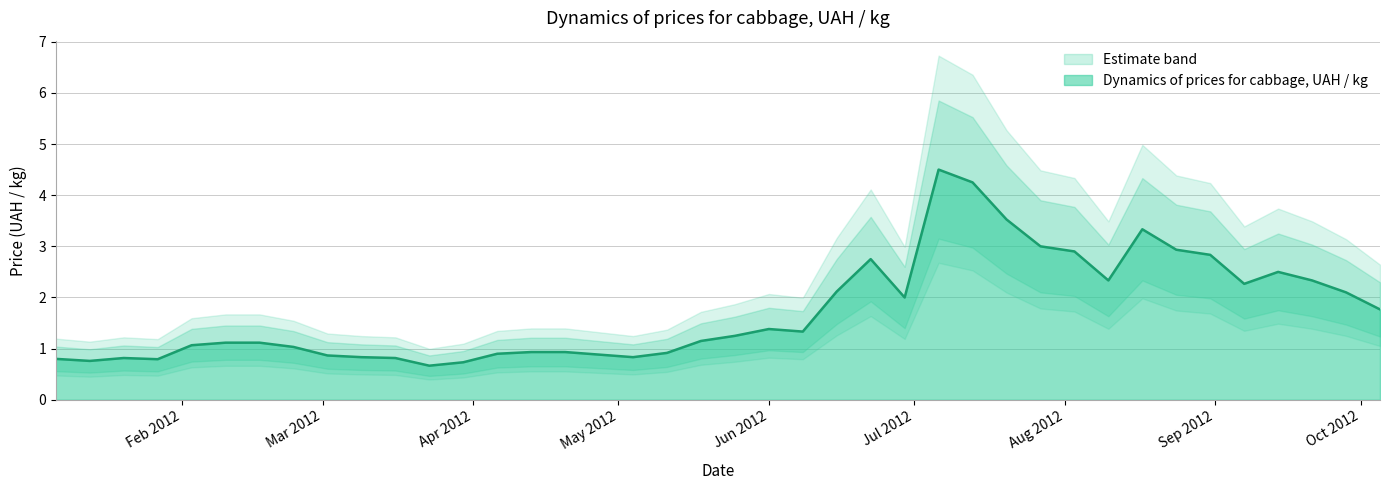

Where is the first local maximum?

2012-01-20